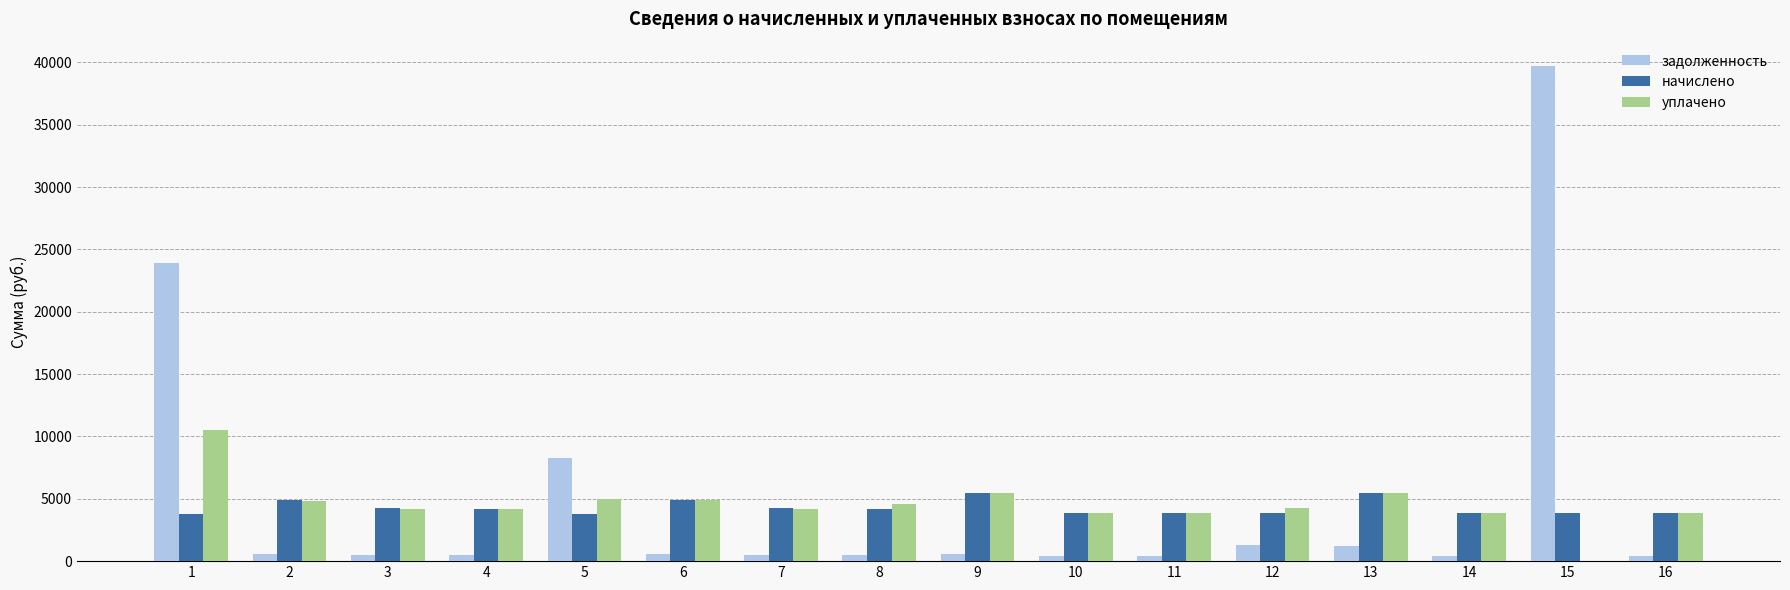

Read the уплачено value at 2.

4855.0